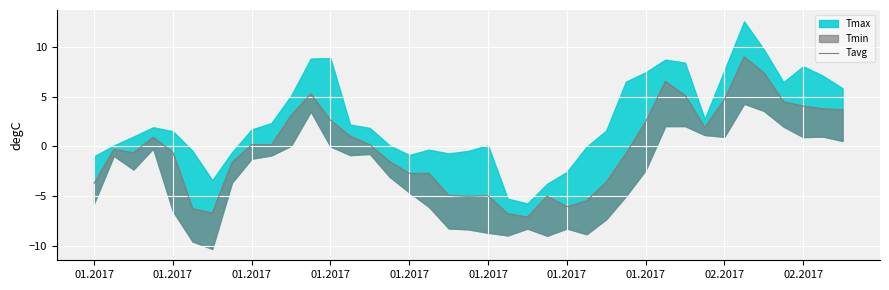

How many data points are above 0?

19